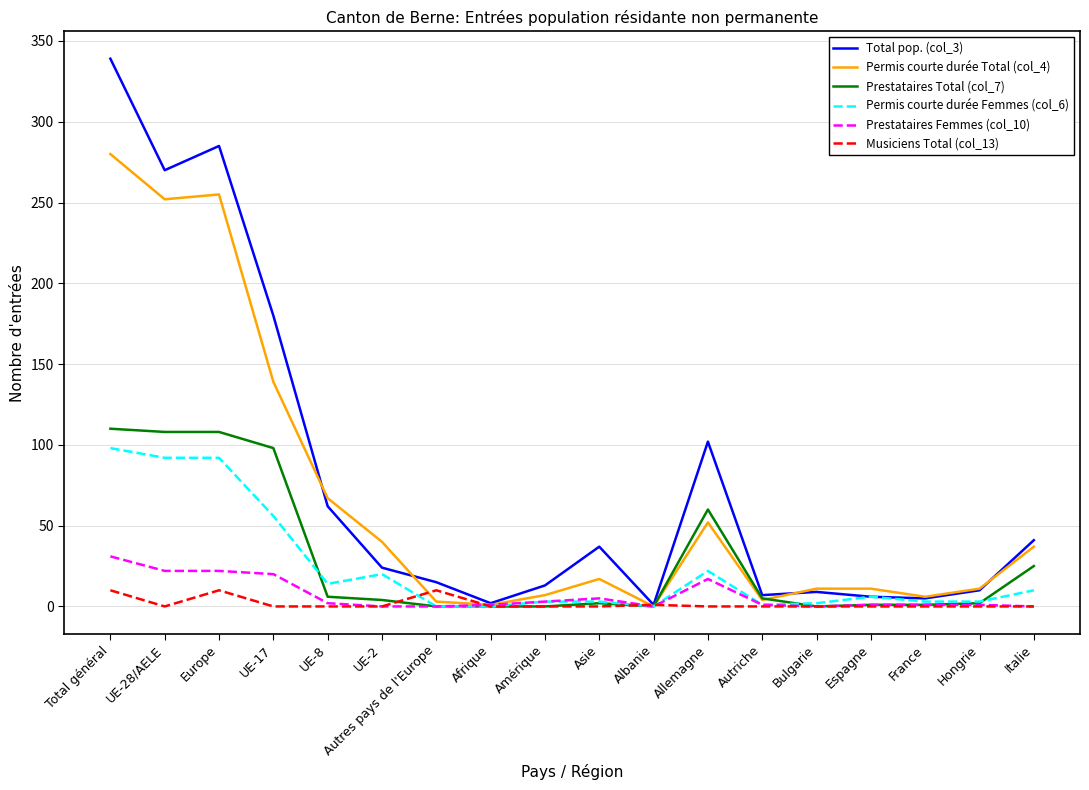

At how many categories does at least one series exceed 333?

1